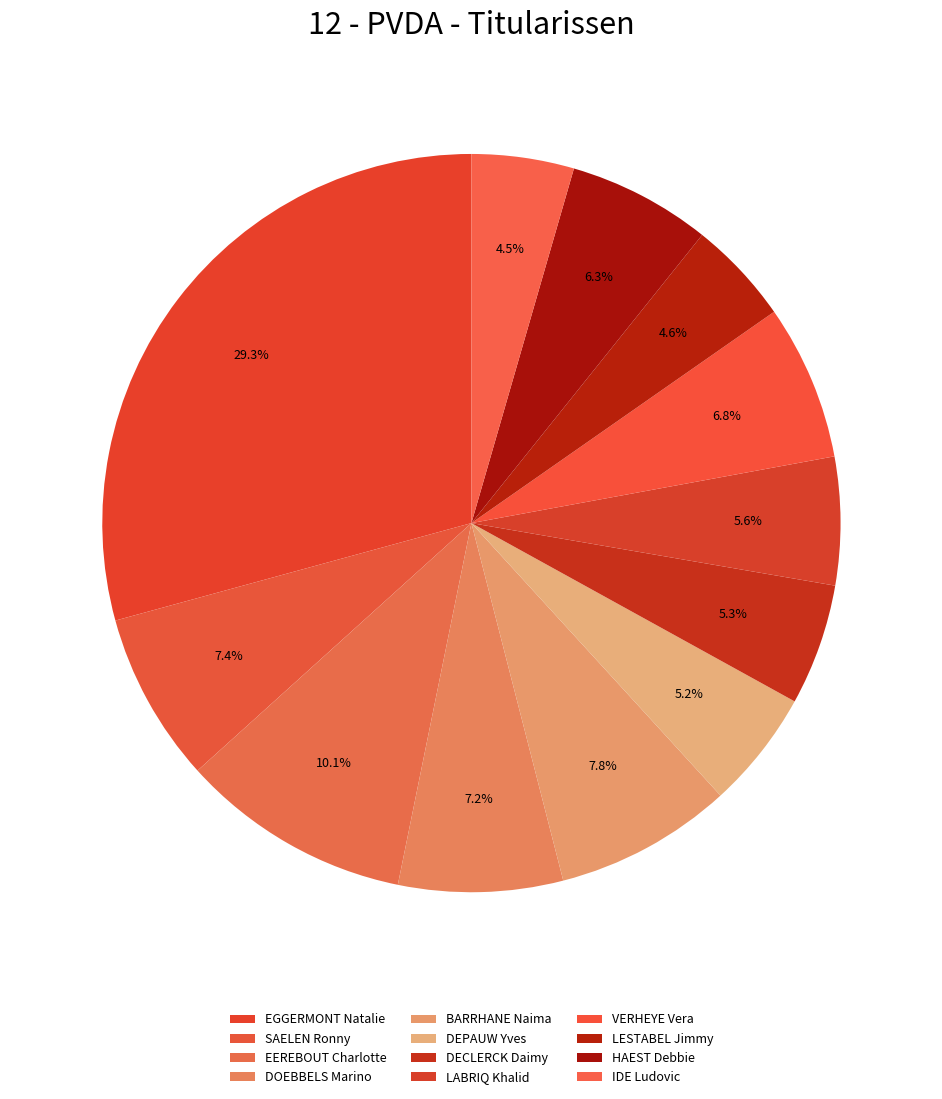

How many segments does this pie chart have?

12